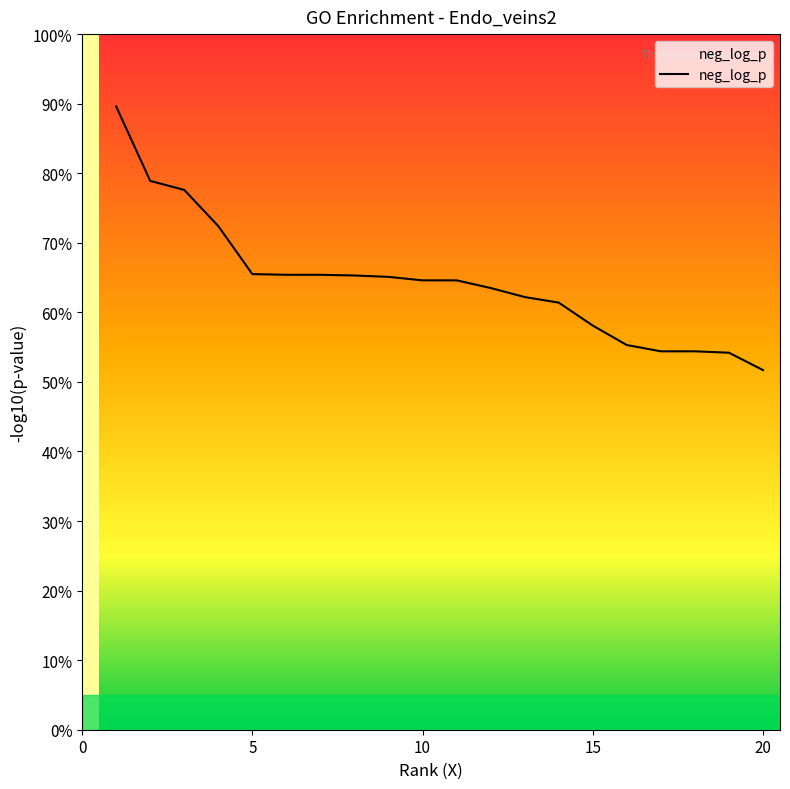

Reading right to left, what are all the values shown in this chart?

20=5.2	19=5.4	18=5.4	17=5.4	16=5.5	15=5.8	14=6.1	13=6.2	12=6.3	11=6.5	10=6.5	9=6.5	8=6.5	7=6.5	6=6.5	5=6.5	4=7.2	3=7.8	2=7.9	1=9.0